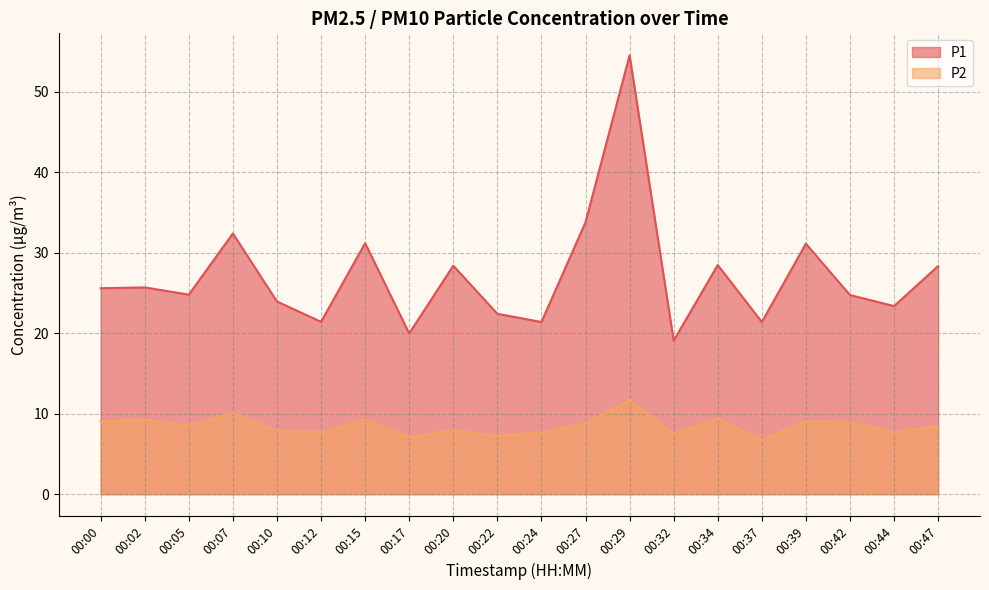

True or false: P1 has a value of 19.1 at 00:32.

True